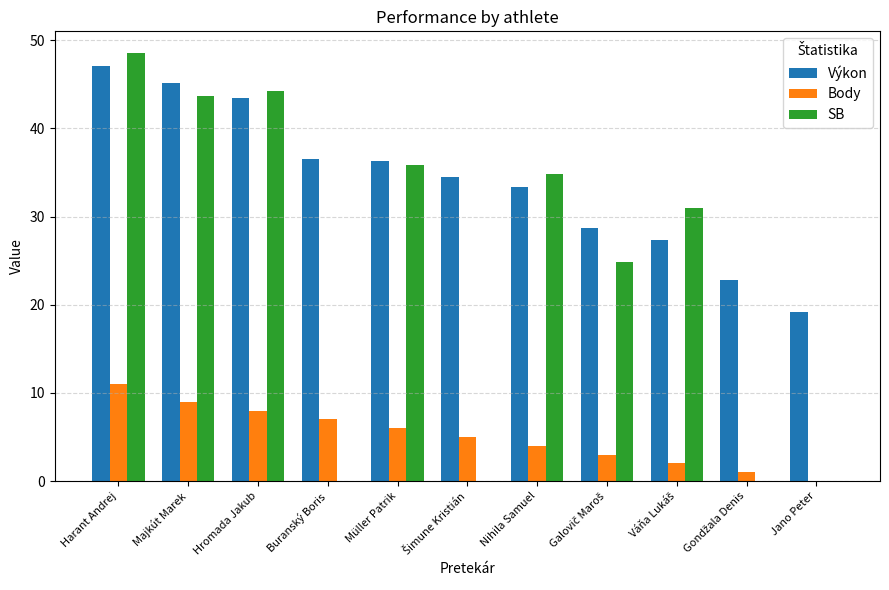

The Body series shows 9.0 at Majkút Marek. True or false?

True